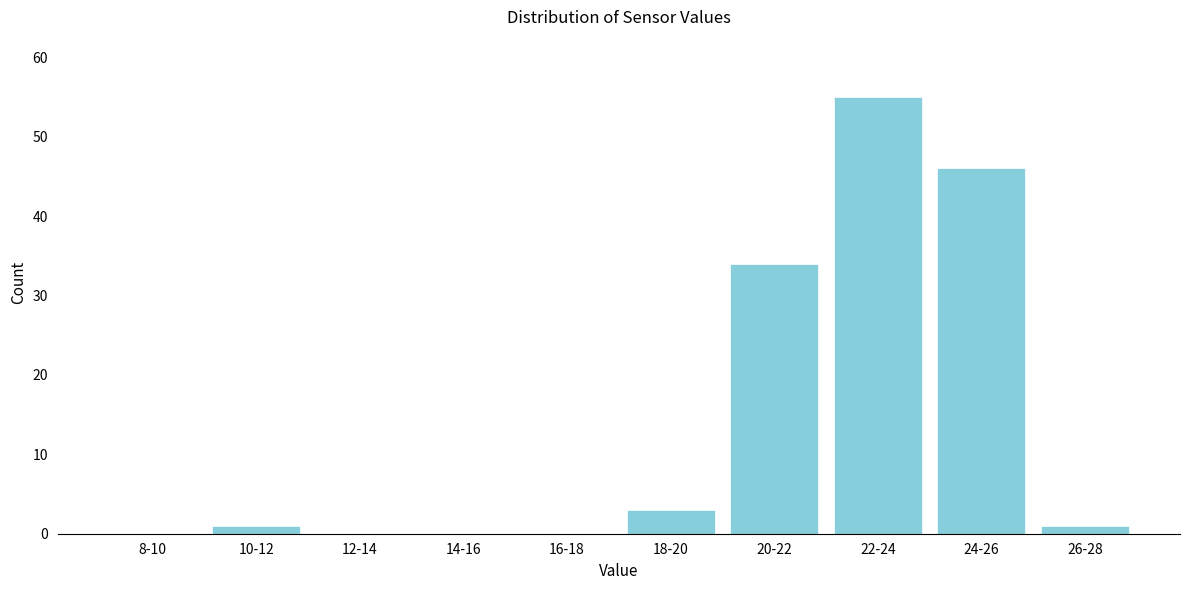

Reading left to right, extract all data points from this chart.

8-10=0	10-12=1	12-14=0	14-16=0	16-18=0	18-20=3	20-22=34	22-24=55	24-26=46	26-28=1